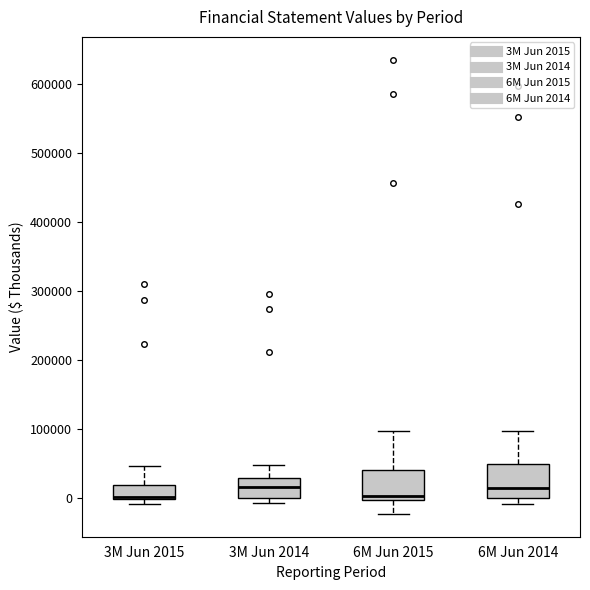

Reading left to right, transcribe this box plot: for each box, give where its median line is, the range the box spans, and where its two whiskers end, as read against the y-axis. The values are not printed on the chart, so give them approximately, as read against the axis.

3M Jun 2015: median 0 (drawn on the box's lower edge), box 0 to 20000, whiskers -10000 to 50000
3M Jun 2014: median 20000, box 0 to 30000, whiskers -10000 to 50000
6M Jun 2015: median 0 (just above the box's lower edge), box 0 to 40000, whiskers -20000 to 100000
6M Jun 2014: median 10000, box 0 to 50000, whiskers -10000 to 100000